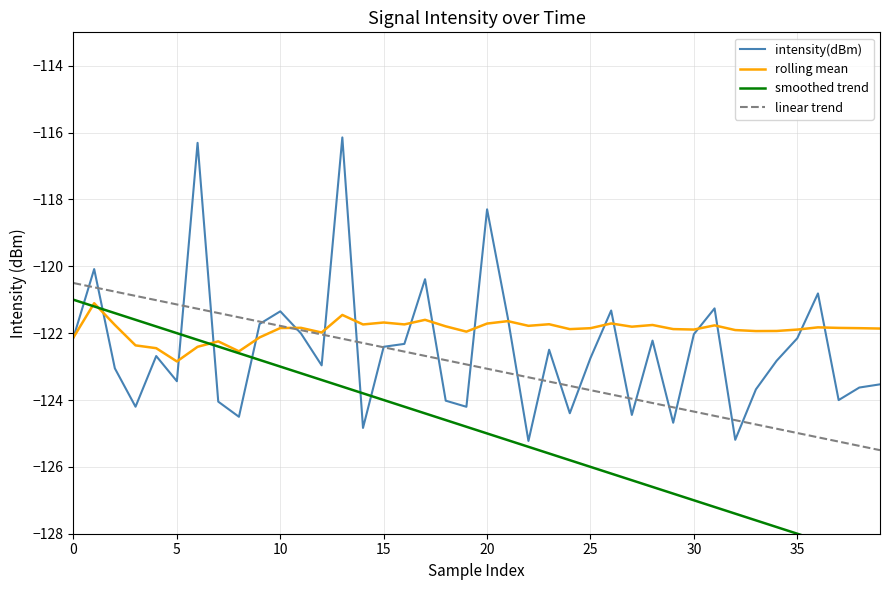

The value of rolling mean at 16 is -121.7. True or false?

True